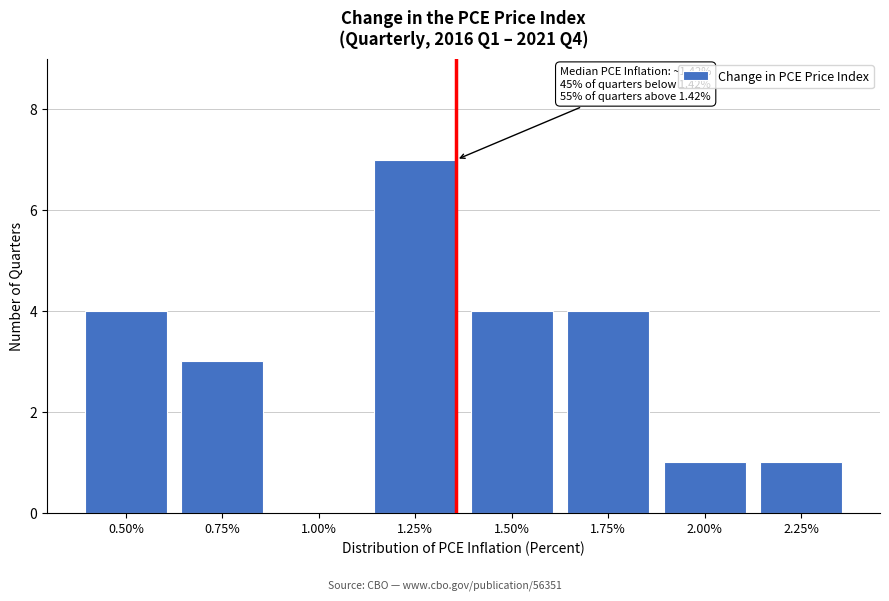

Reading left to right, list all the values displayed in this chart.

0.50%=4	0.75%=3	1.00%=0	1.25%=7	1.50%=4	1.75%=4	2.00%=1	2.25%=1